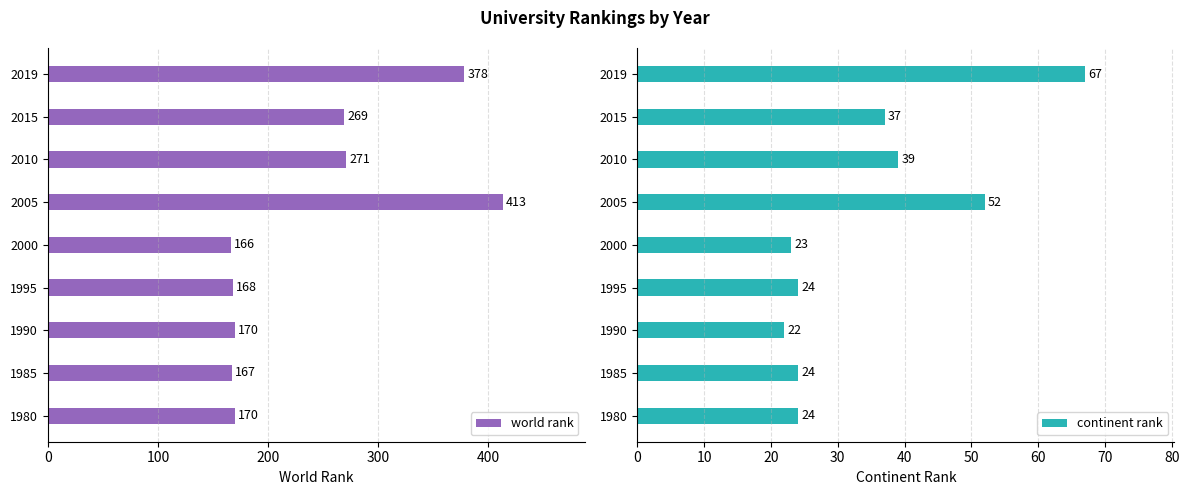

How many bars are there in each group?

2